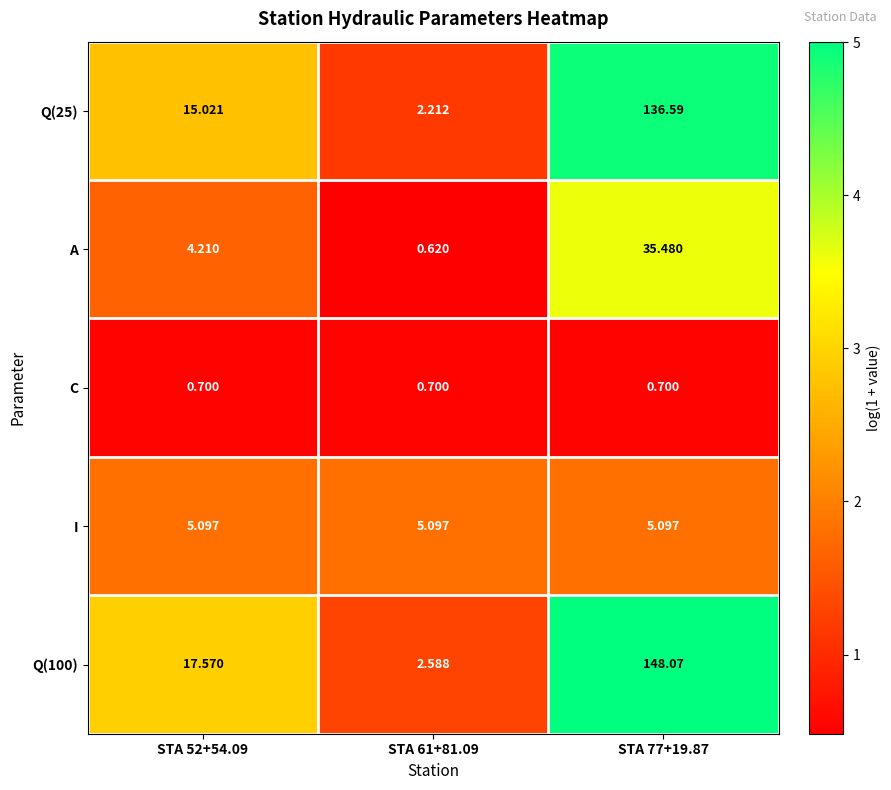

What is the total value across all series at STA 52+54.09?

42.6